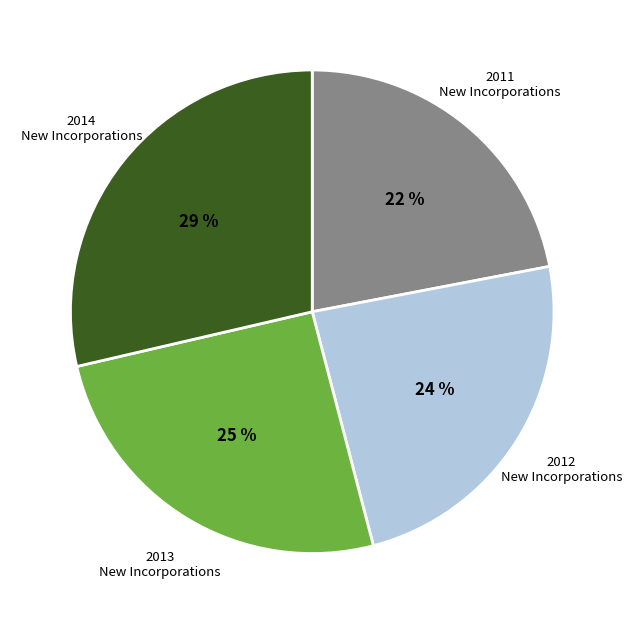

To the nearest percent, what is the average slice percentage?

25%